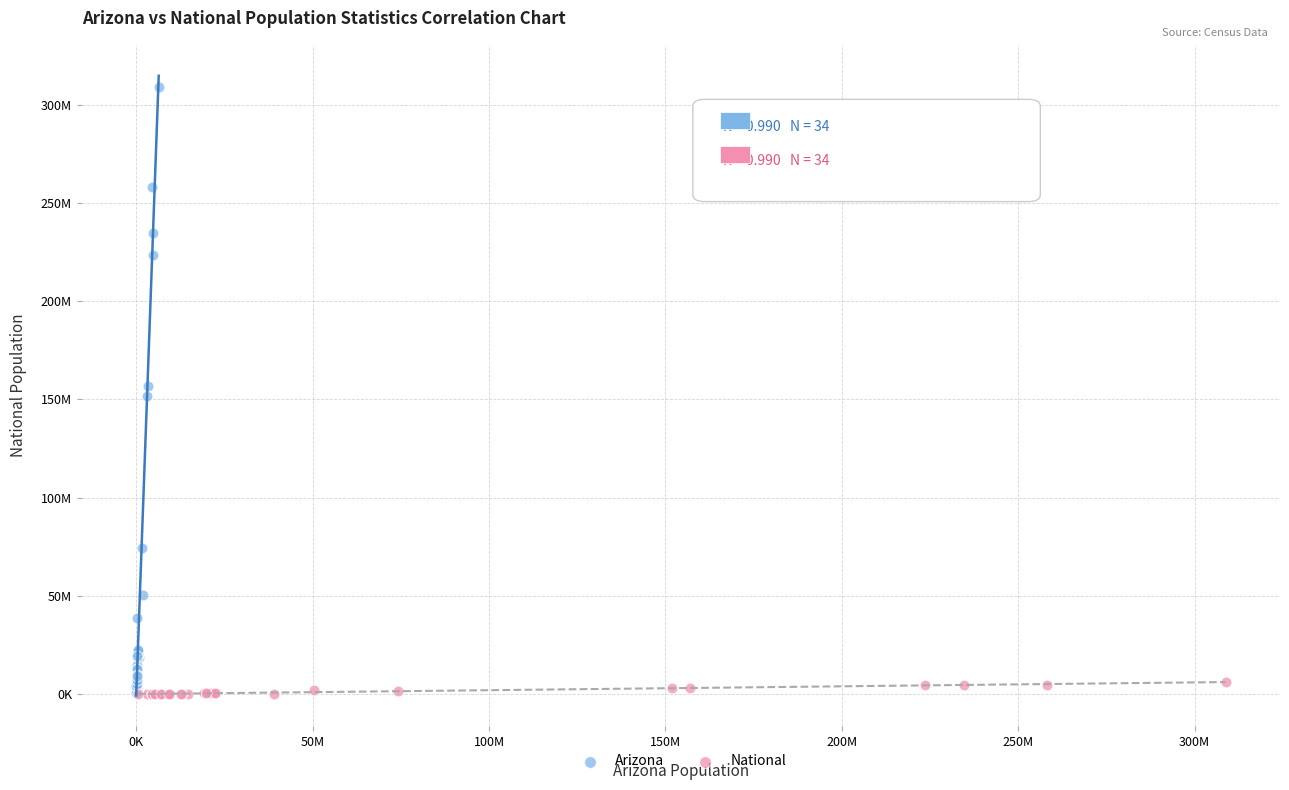

What are all the series names shown in the legend?

Arizona, National